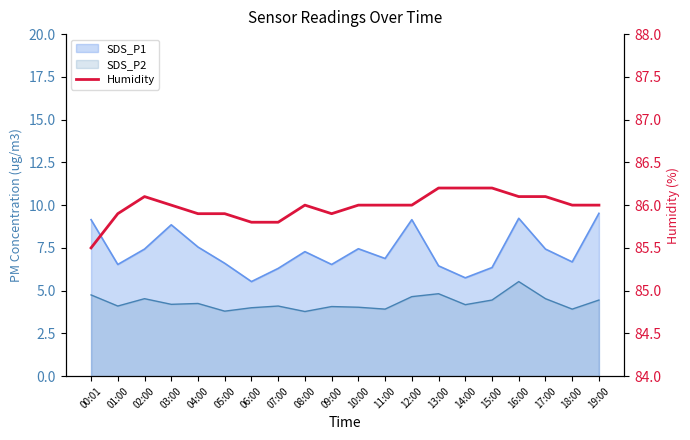

At which category does the data reach its first local peak?

02:00